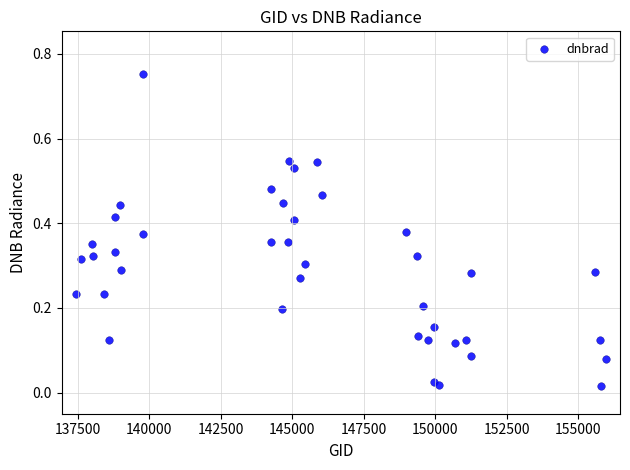

What is the range of X values (max minus min)?

18517.0